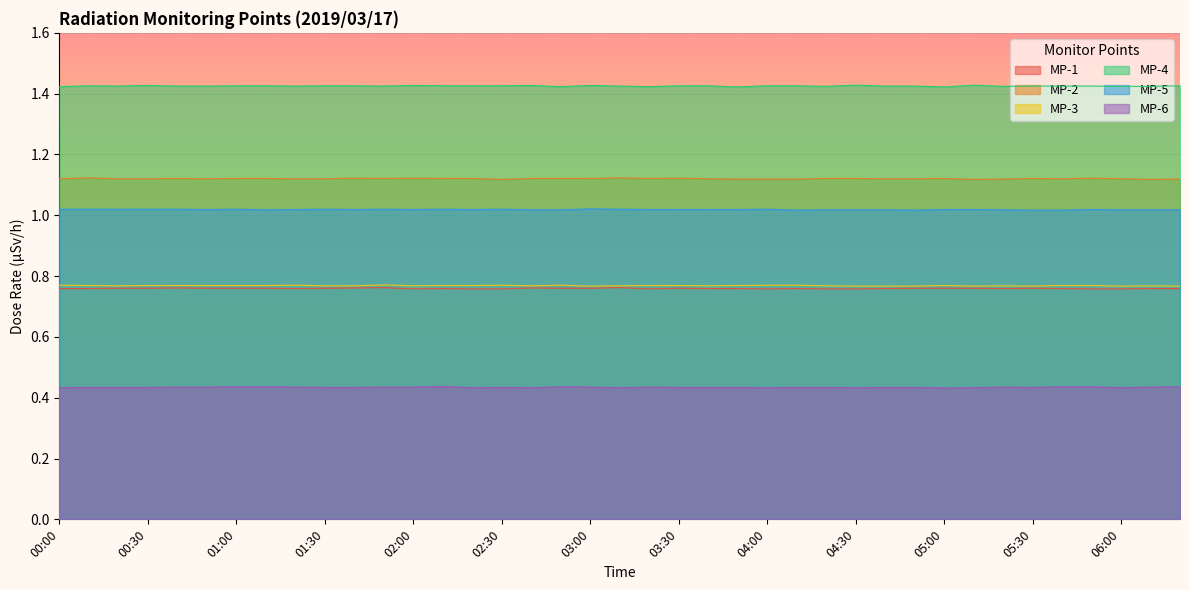

Reading left to right, transcribe all the data shown in this chart.

MP-1: 0.8	0.8	0.8	0.8	0.8	0.8	0.8	0.8	0.8	0.8	0.8	0.8	0.8	0.8	0.8	0.8	0.8	0.8	0.8	0.8	0.8	0.8	0.8	0.8	0.8	0.8	0.8	0.8	0.8	0.8	0.8	0.8	0.8	0.8	0.8	0.8	0.8	0.8	0.8
MP-2: 1.1	1.1	1.1	1.1	1.1	1.1	1.1	1.1	1.1	1.1	1.1	1.1	1.1	1.1	1.1	1.1	1.1	1.1	1.1	1.1	1.1	1.1	1.1	1.1	1.1	1.1	1.1	1.1	1.1	1.1	1.1	1.1	1.1	1.1	1.1	1.1	1.1	1.1	1.1
MP-3: 0.8	0.8	0.8	0.8	0.8	0.8	0.8	0.8	0.8	0.8	0.8	0.8	0.8	0.8	0.8	0.8	0.8	0.8	0.8	0.8	0.8	0.8	0.8	0.8	0.8	0.8	0.8	0.8	0.8	0.8	0.8	0.8	0.8	0.8	0.8	0.8	0.8	0.8	0.8
MP-4: 1.4	1.4	1.4	1.4	1.4	1.4	1.4	1.4	1.4	1.4	1.4	1.4	1.4	1.4	1.4	1.4	1.4	1.4	1.4	1.4	1.4	1.4	1.4	1.4	1.4	1.4	1.4	1.4	1.4	1.4	1.4	1.4	1.4	1.4	1.4	1.4	1.4	1.4	1.4
MP-5: 1.0	1.0	1.0	1.0	1.0	1.0	1.0	1.0	1.0	1.0	1.0	1.0	1.0	1.0	1.0	1.0	1.0	1.0	1.0	1.0	1.0	1.0	1.0	1.0	1.0	1.0	1.0	1.0	1.0	1.0	1.0	1.0	1.0	1.0	1.0	1.0	1.0	1.0	1.0
MP-6: 0.4	0.4	0.4	0.4	0.4	0.4	0.4	0.4	0.4	0.4	0.4	0.4	0.4	0.4	0.4	0.4	0.4	0.4	0.4	0.4	0.4	0.4	0.4	0.4	0.4	0.4	0.4	0.4	0.4	0.4	0.4	0.4	0.4	0.4	0.4	0.4	0.4	0.4	0.4